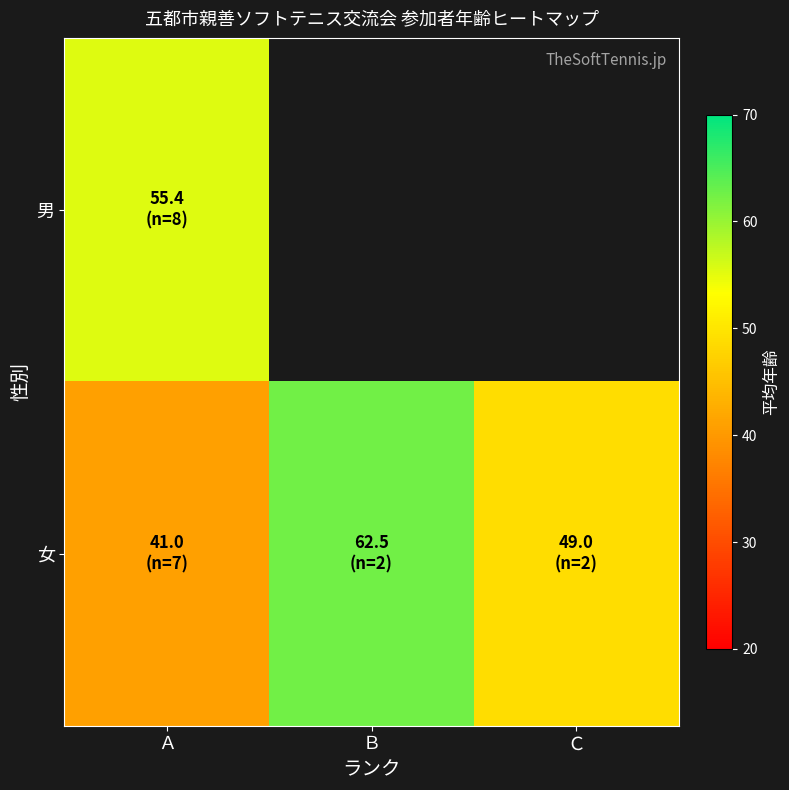

Is it true that 男 equals 18.6 at Ａ?

False